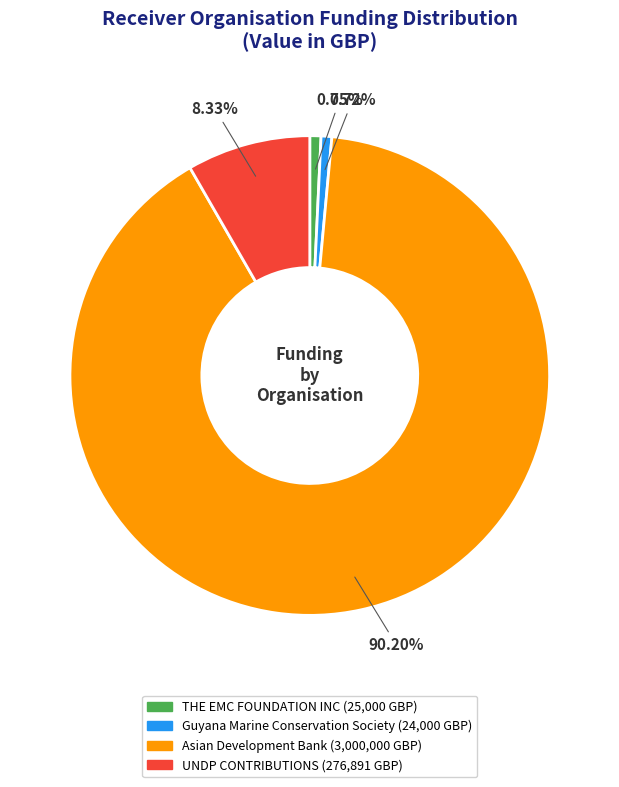

The Asian Development Bank slice represents 76% of the pie. True or false?

False